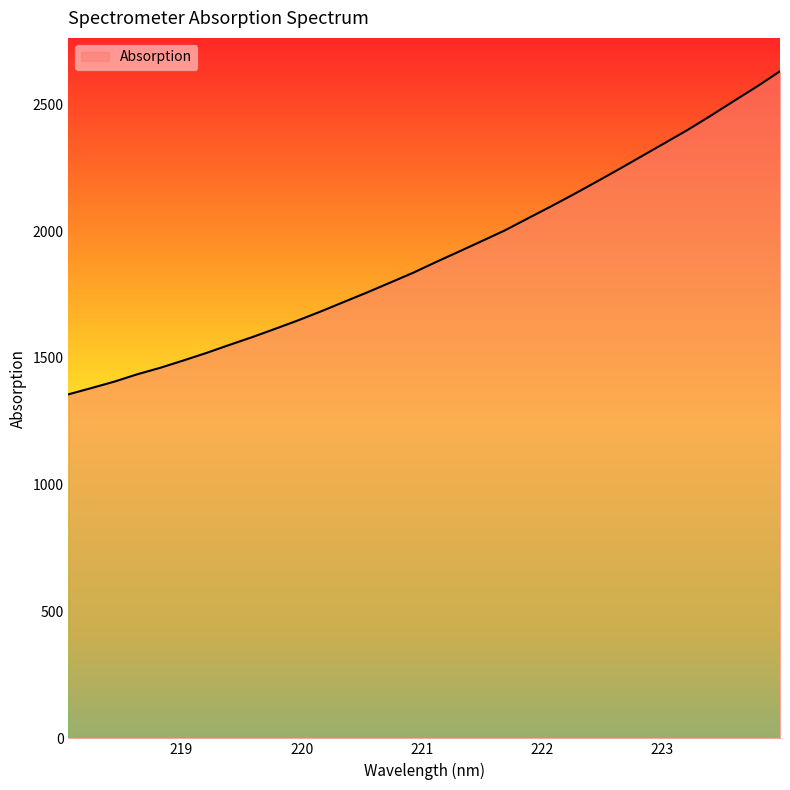

What is the maximum value shown in the chart?

2629.9